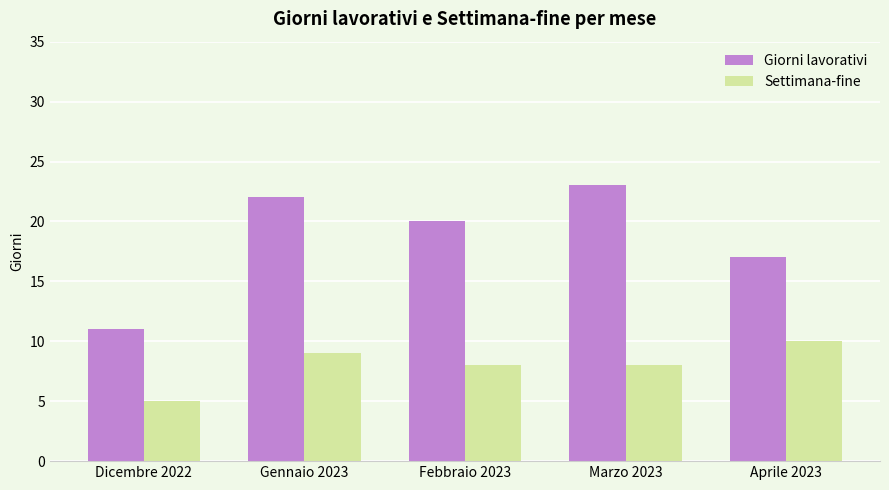

Is it true that Giorni lavorativi equals 22 at Gennaio 2023?

True